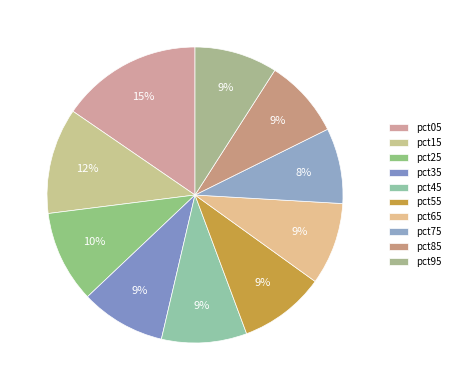

The pct85 slice represents 9% of the pie. True or false?

True